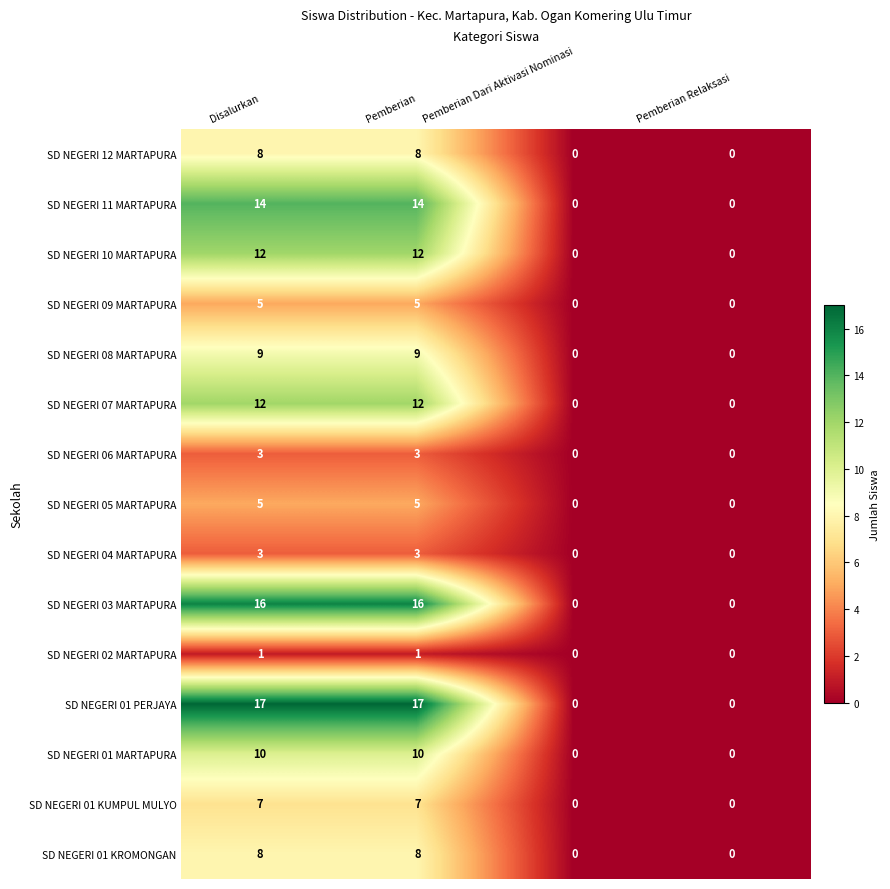

What is the maximum value shown in the chart?

17